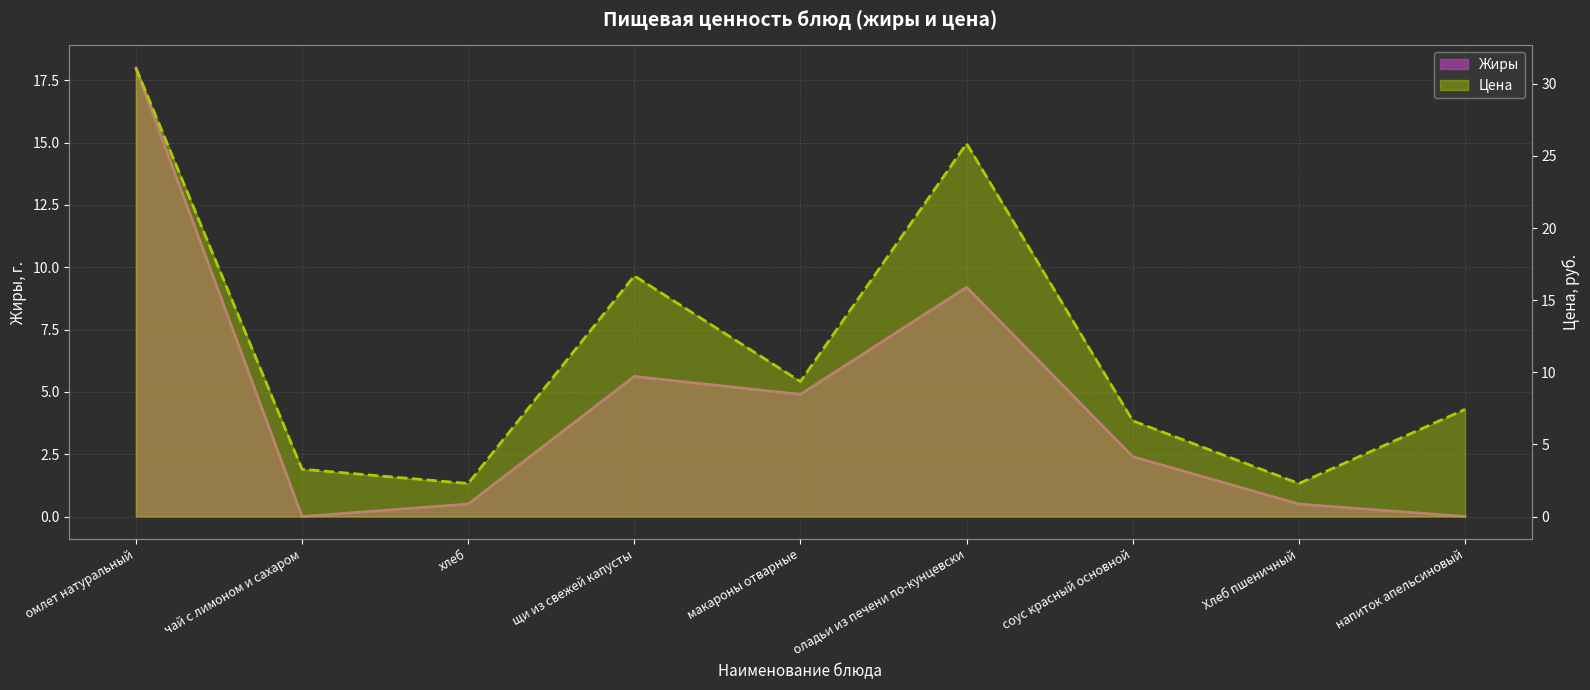

Is it true that Цена equals 4.6 at чай с лимоном и сахаром?

False